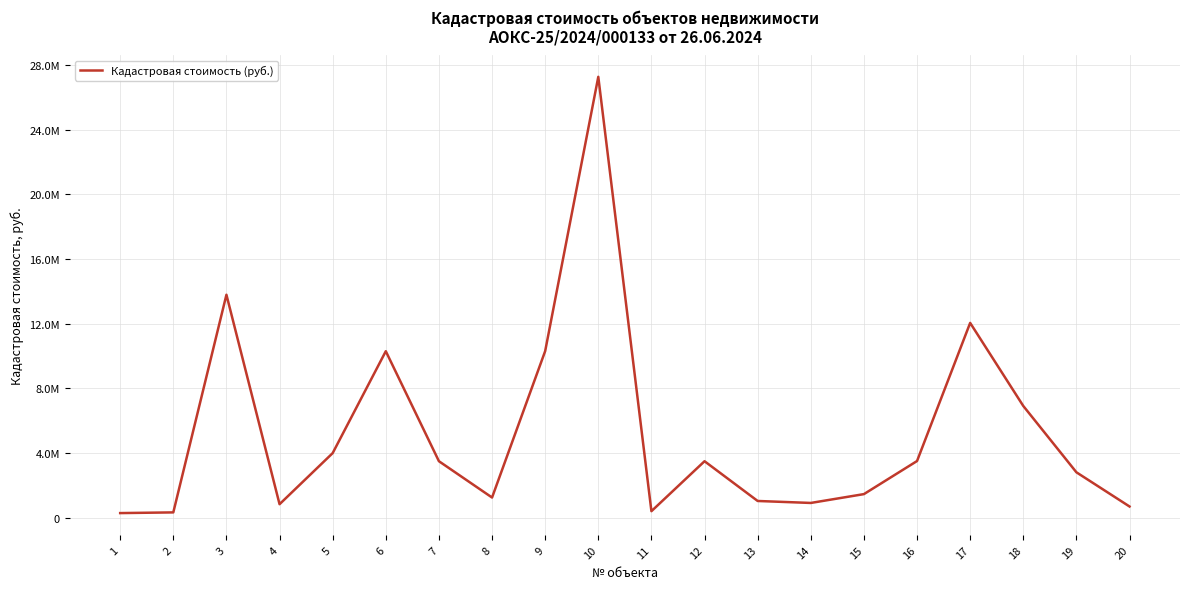

Rank the categories by value from highest to lowest.

10, 3, 17, 9, 6, 18, 5, 16, 7, 12, 19, 15, 8, 13, 14, 4, 20, 11, 2, 1